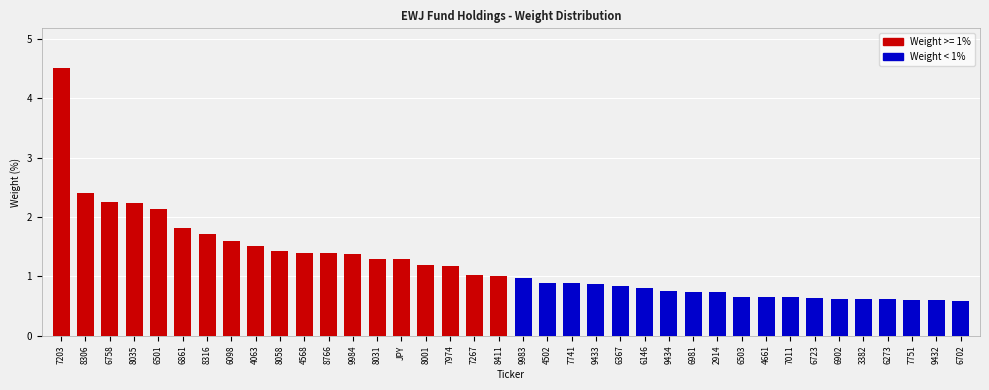

Is it true that the value at 7974 is 1.2?

True